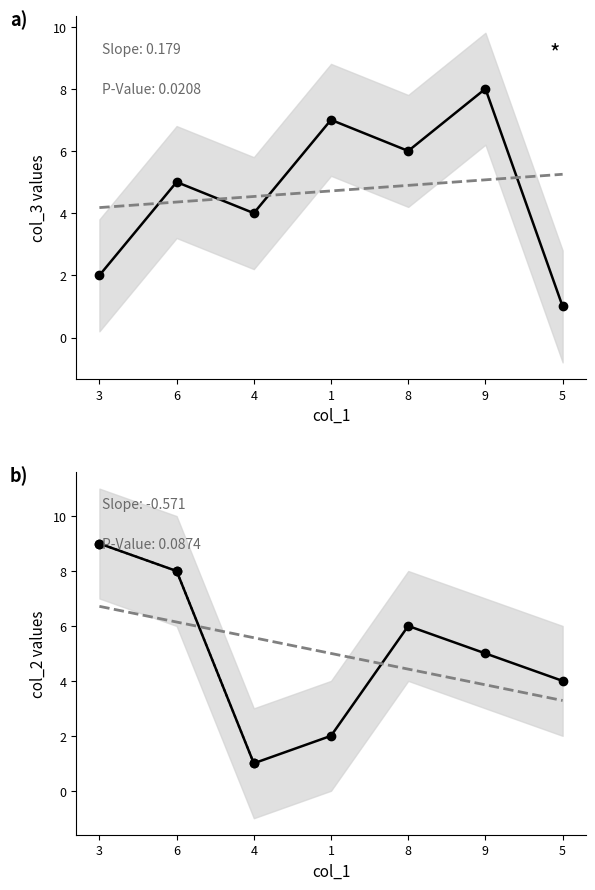

At which category does col_2 reach its first local valley?

4